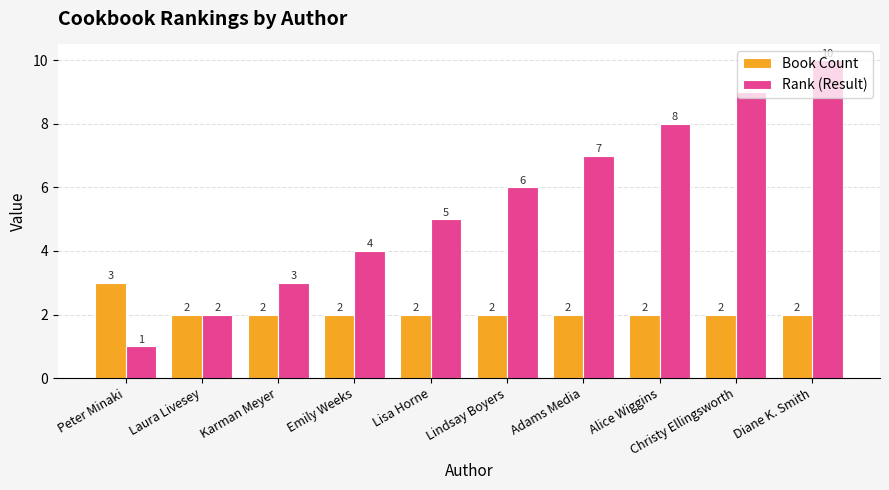

Count the number of data series in this chart.

2